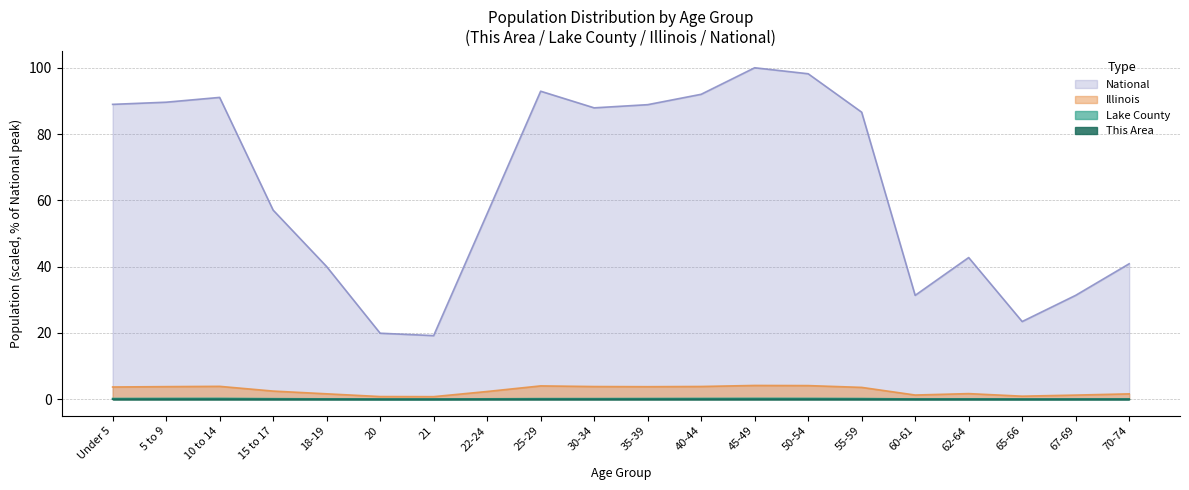

At which category does Illinois reach its first local peak?

10 to 14